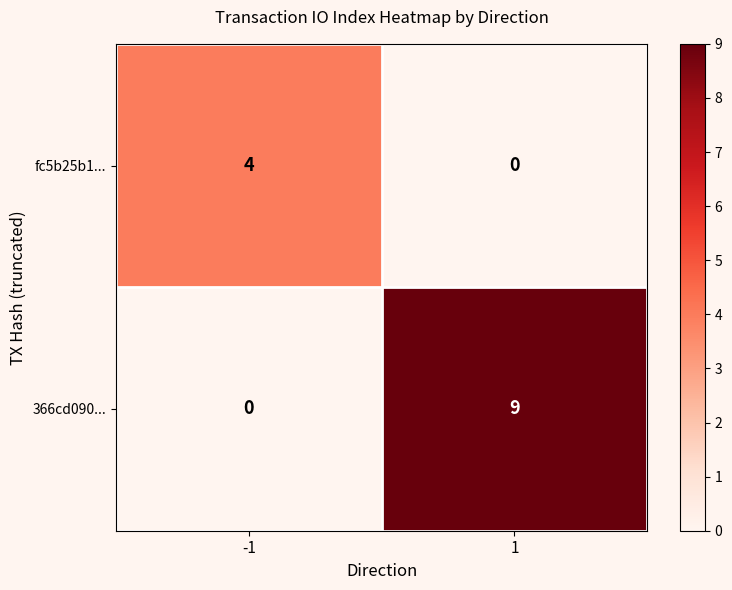

What is the sum of all fc5b25b1... values?

4